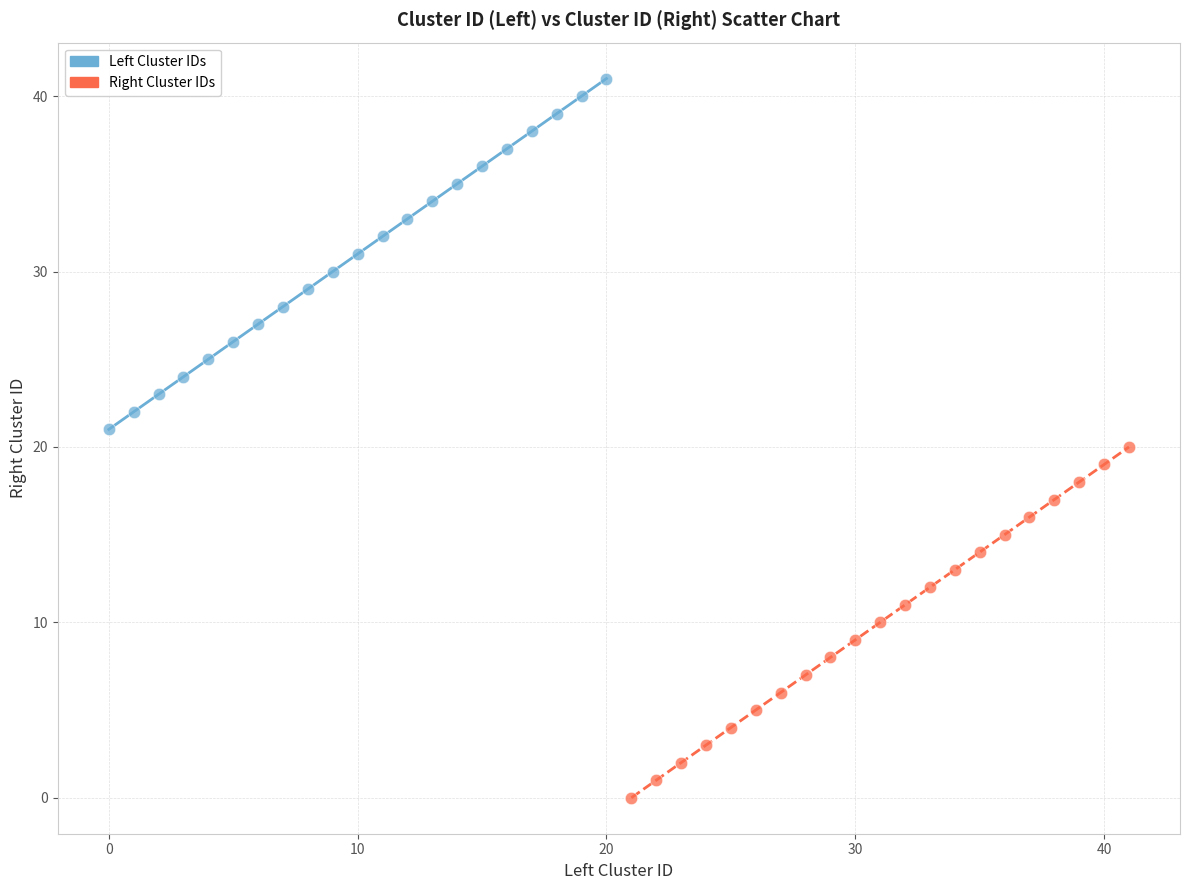

Which series contains the lowest Y value?

Right Cluster IDs